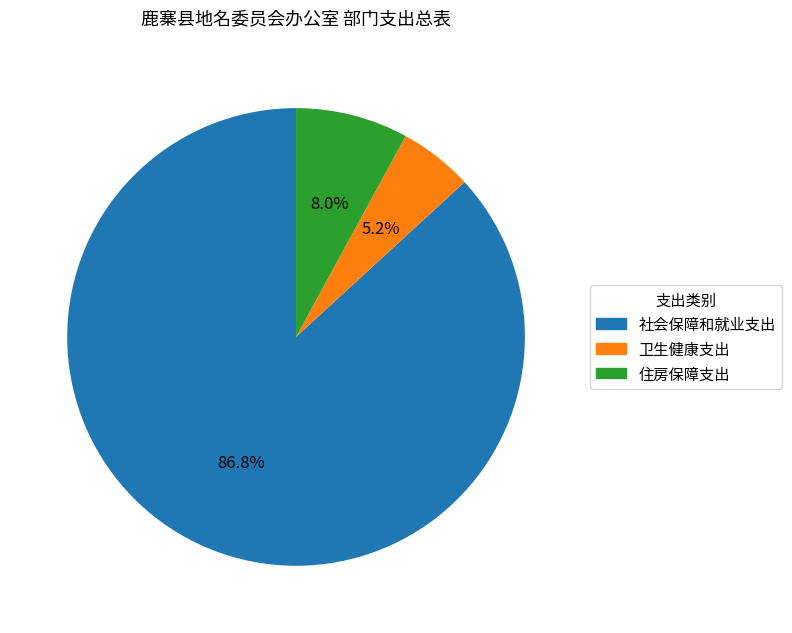

How many segments does this pie chart have?

3